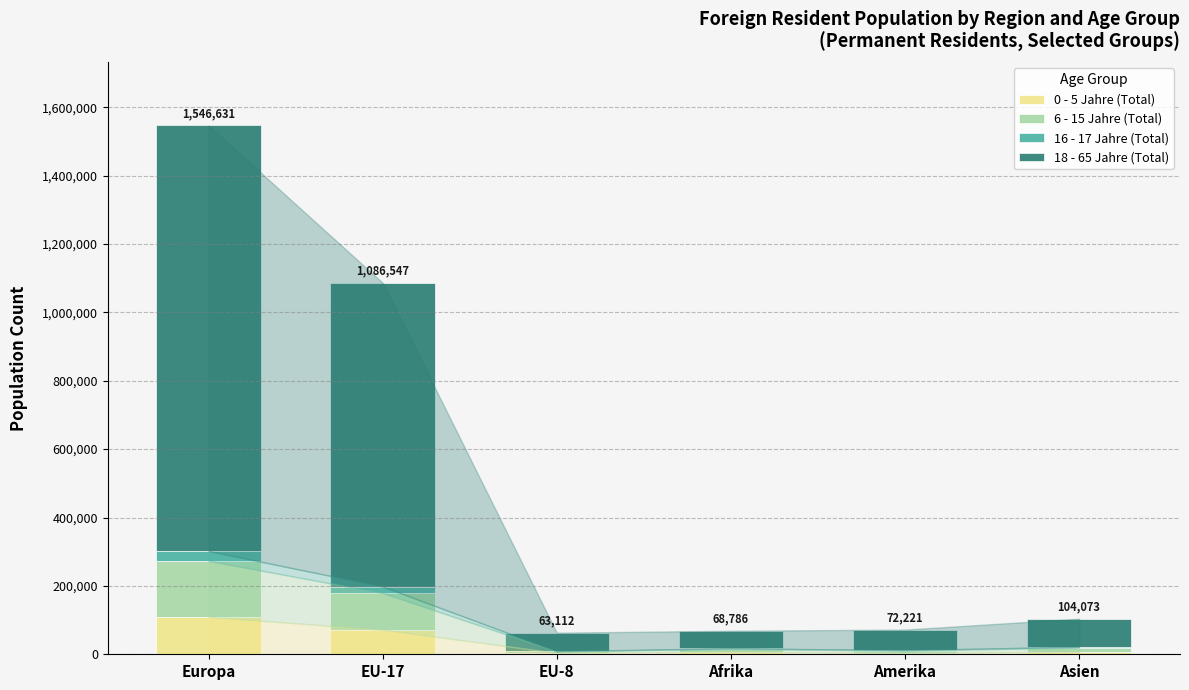

At which category is the sum across all series the highest?

Europa